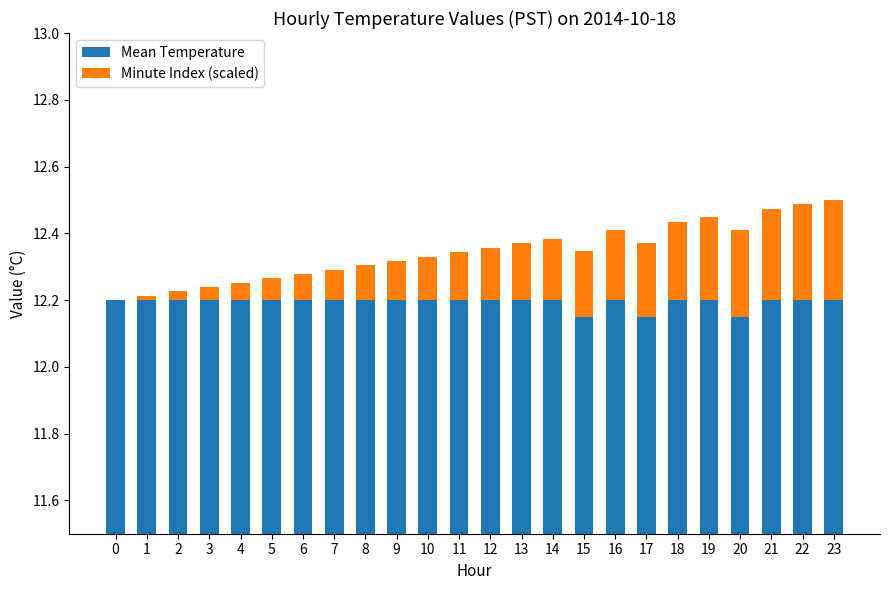

Which series has the widest spread of values?

Minute Index (scaled)